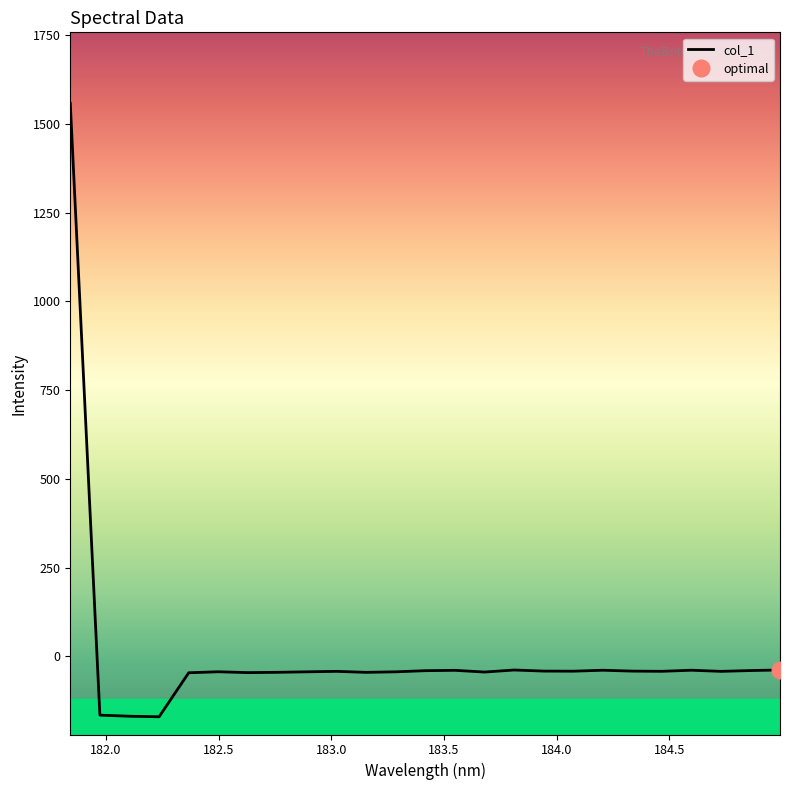

How many lines are shown in the chart?

1